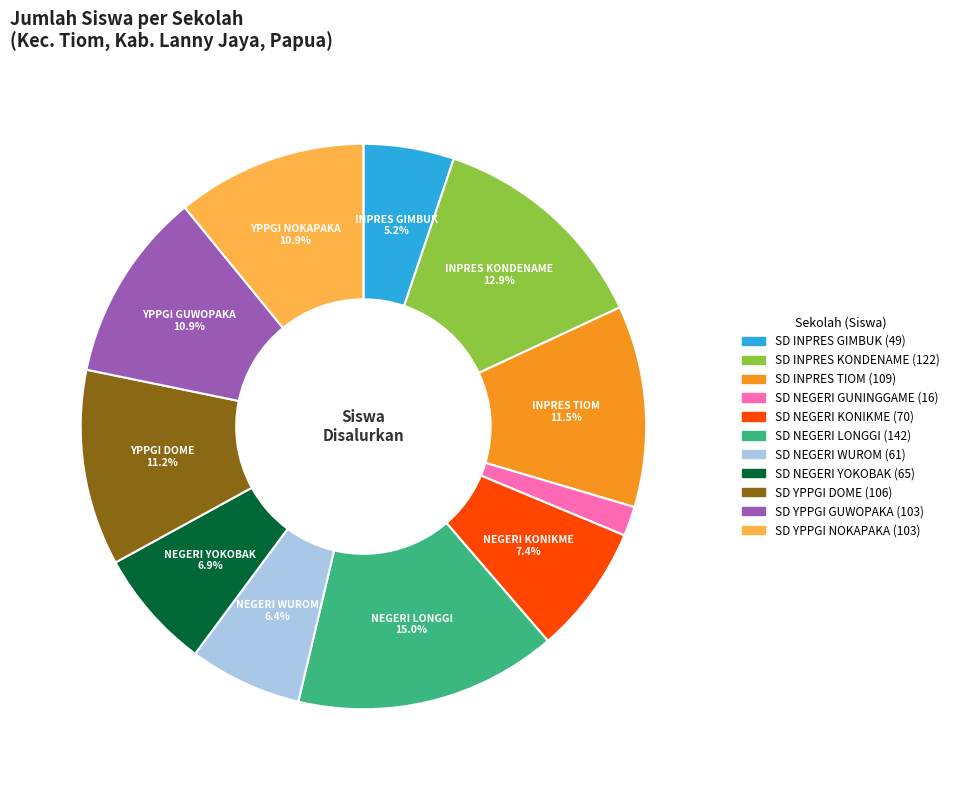

How many slices are in this pie chart?

11